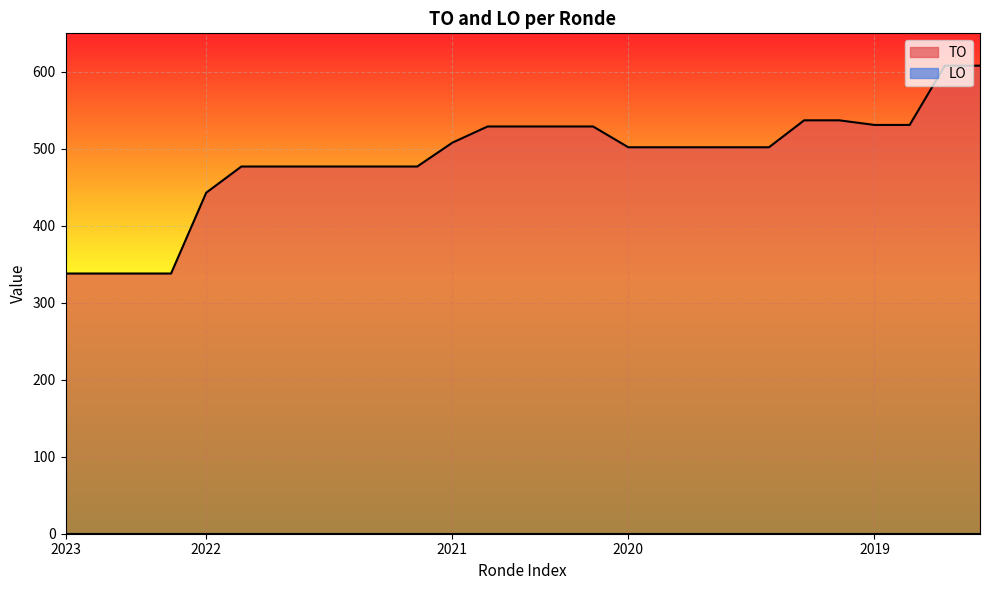

What is the maximum value shown in the chart?

608